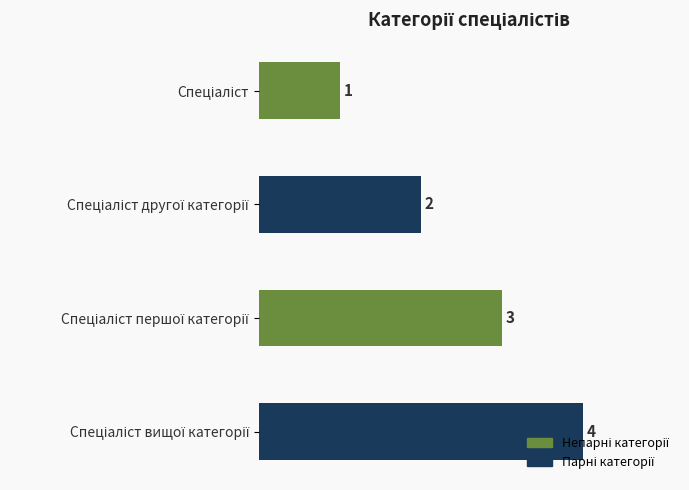

How many data points does each series have?

4